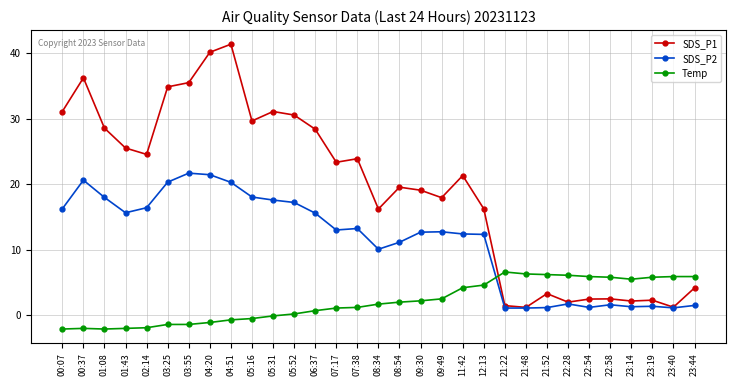

The SDS_P1 series shows 4.6 at 08:34. True or false?

False